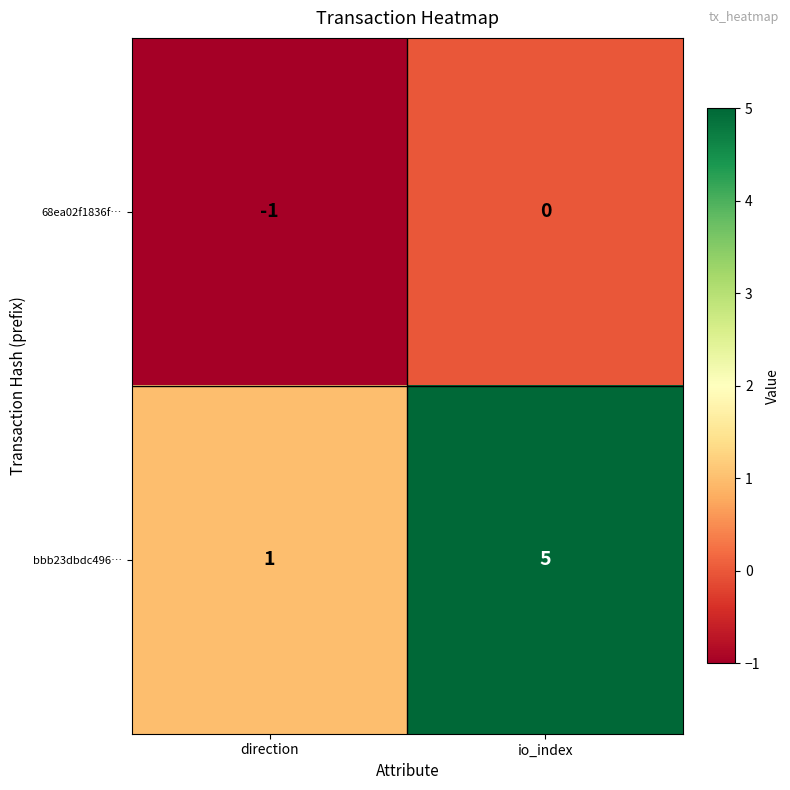

What is the difference between the maximum and minimum values in the bbb23dbdc496… series?

4